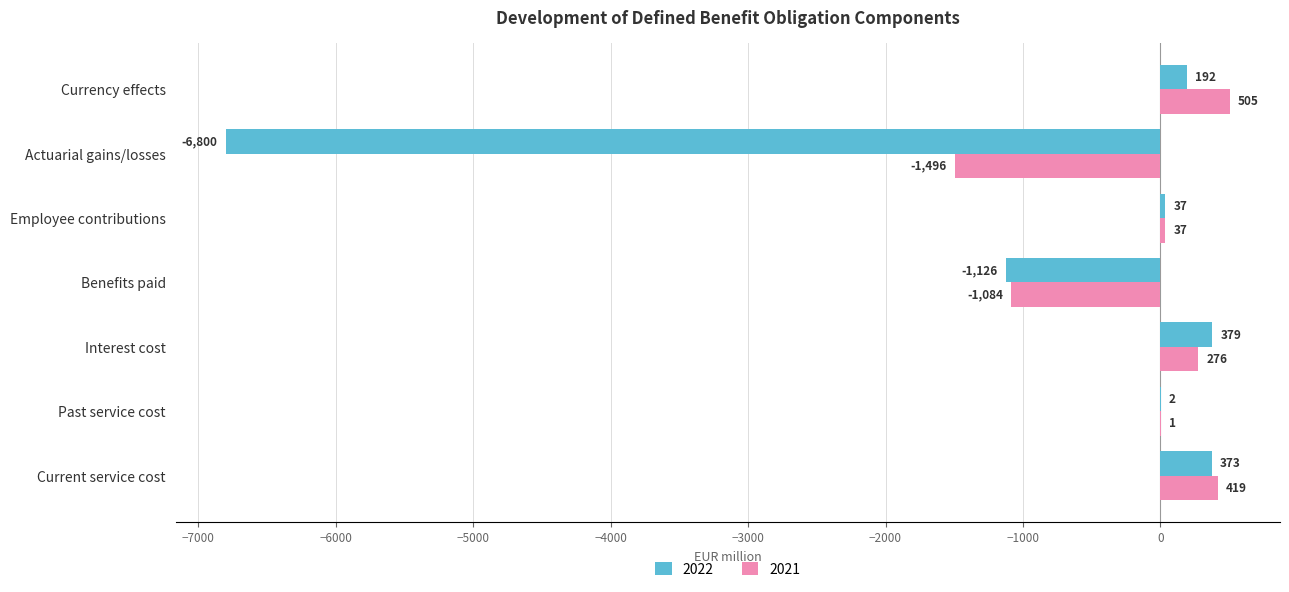

How many values in 2022 are above zero?

5